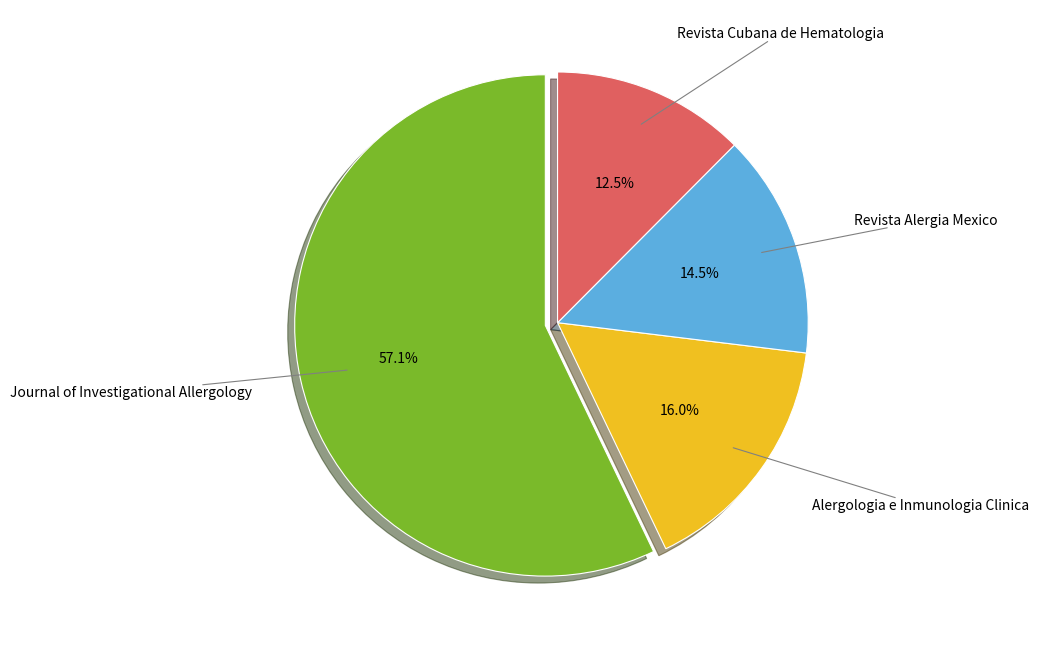

Approximately how many times larger is the value at Journal of Investigational Allergology compared to Revista Alergia Mexico?

3.9